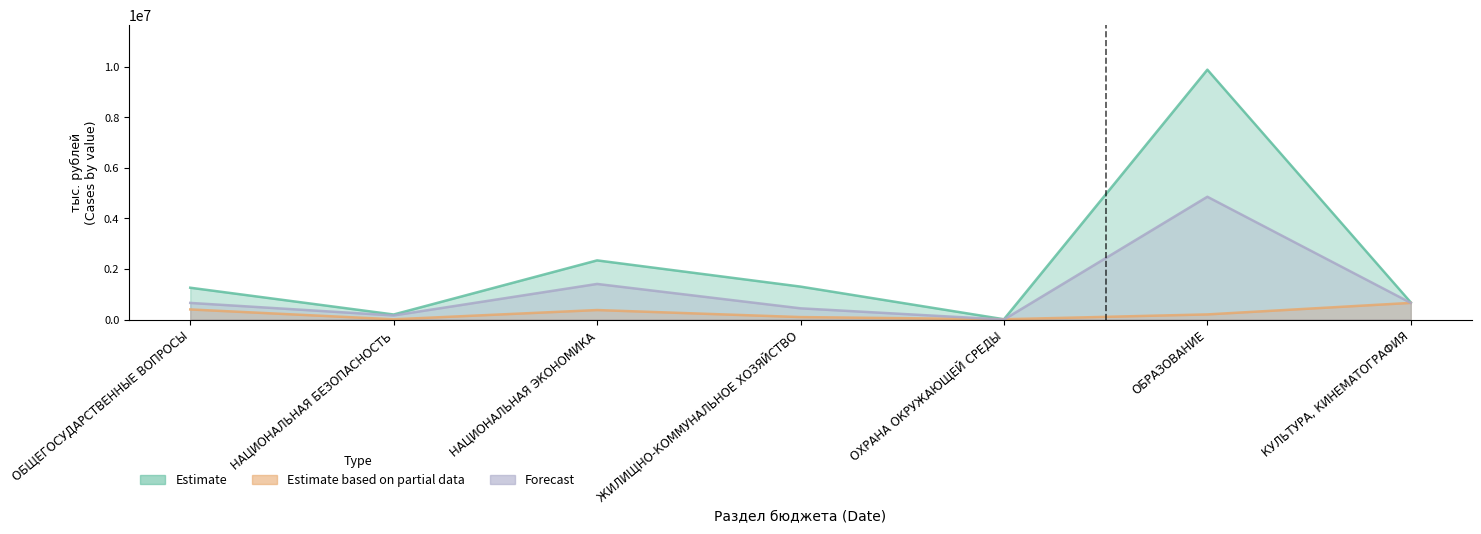

Is it true that Estimate based on partial data equals 375327.1 at НАЦИОНАЛЬНАЯ ЭКОНОМИКА?

True